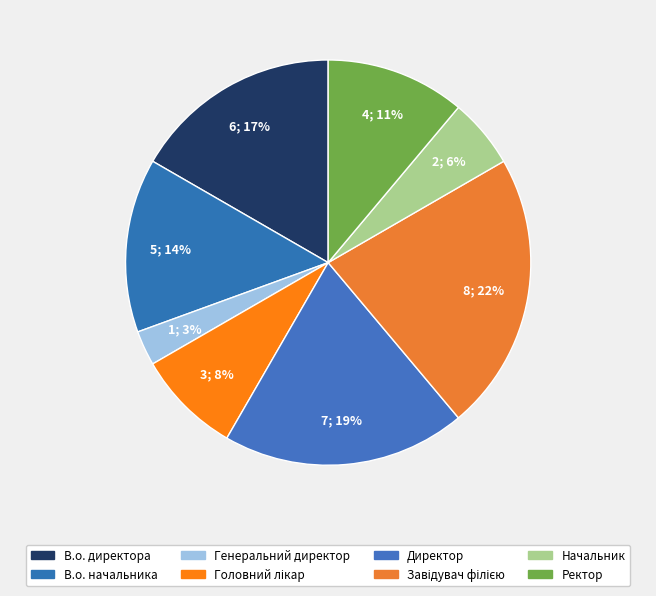

How many segments does this pie chart have?

8